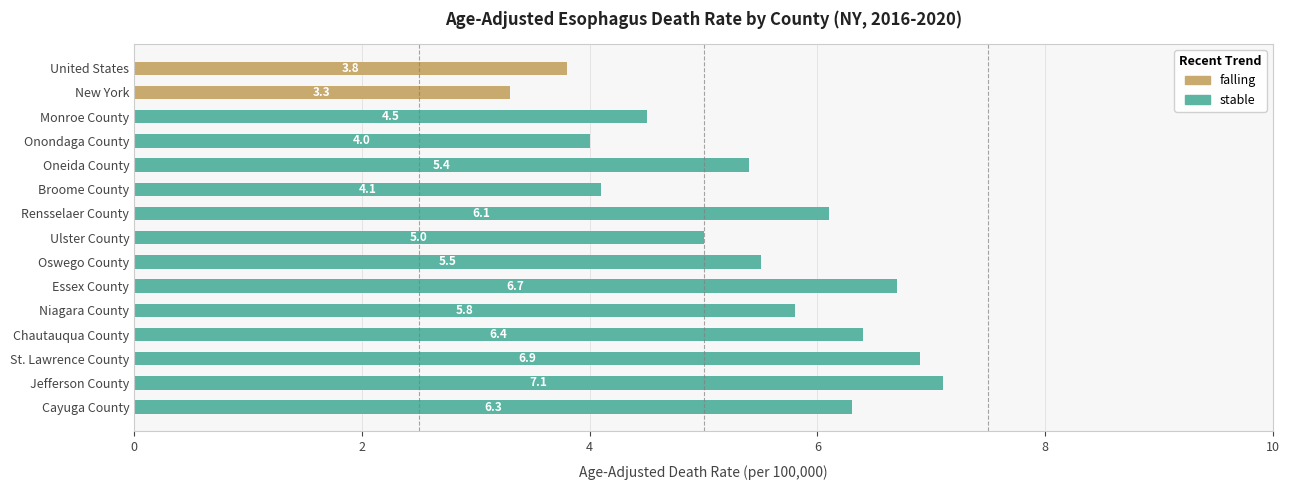

What is the sum of all falling values?

7.1